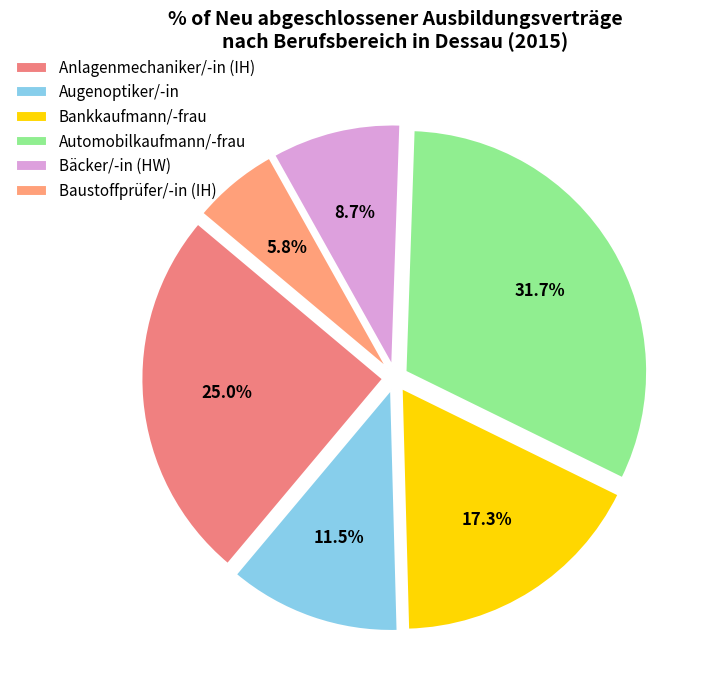

How many slices are in this pie chart?

6